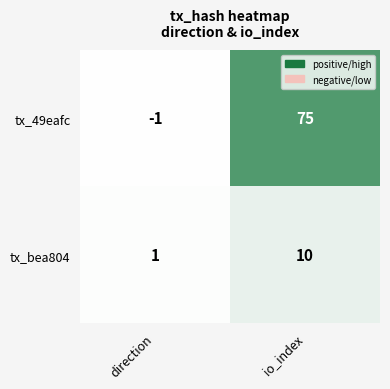

Reading left to right, list all the values displayed in this chart.

tx_49eafc: -1	75
tx_bea804: 1	10